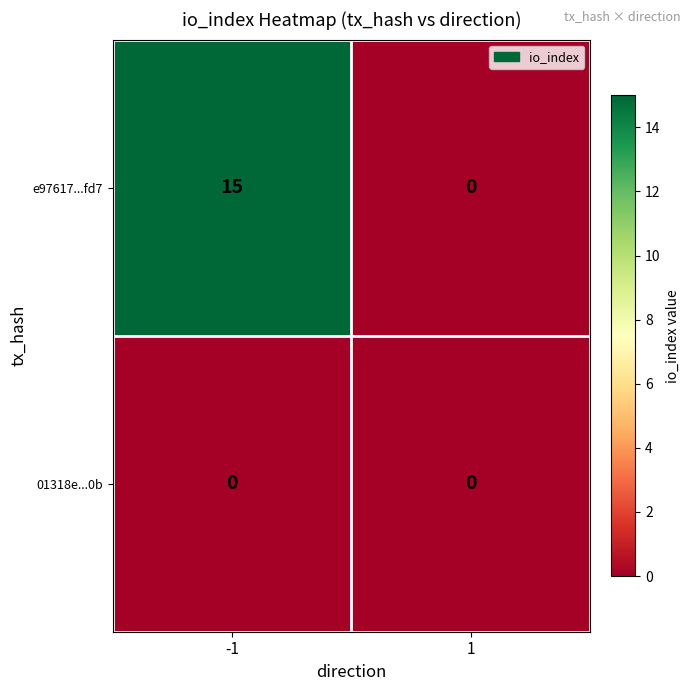

True or false: e97617...fd7 has a value of 0 at 1.

True